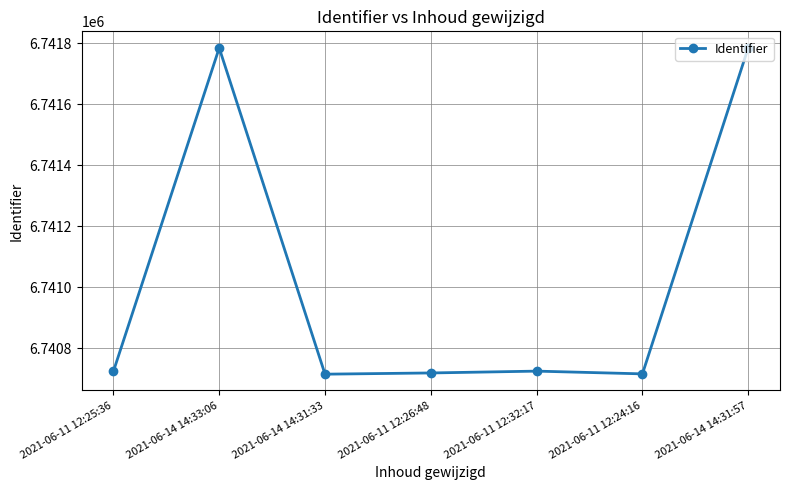

What is the minimum value shown in the chart?

6740715